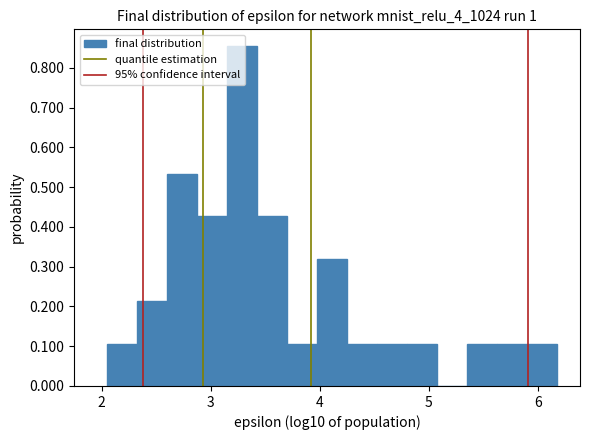

Read against the x-axis, roughly where is the centre of the tallest bar?

3.3